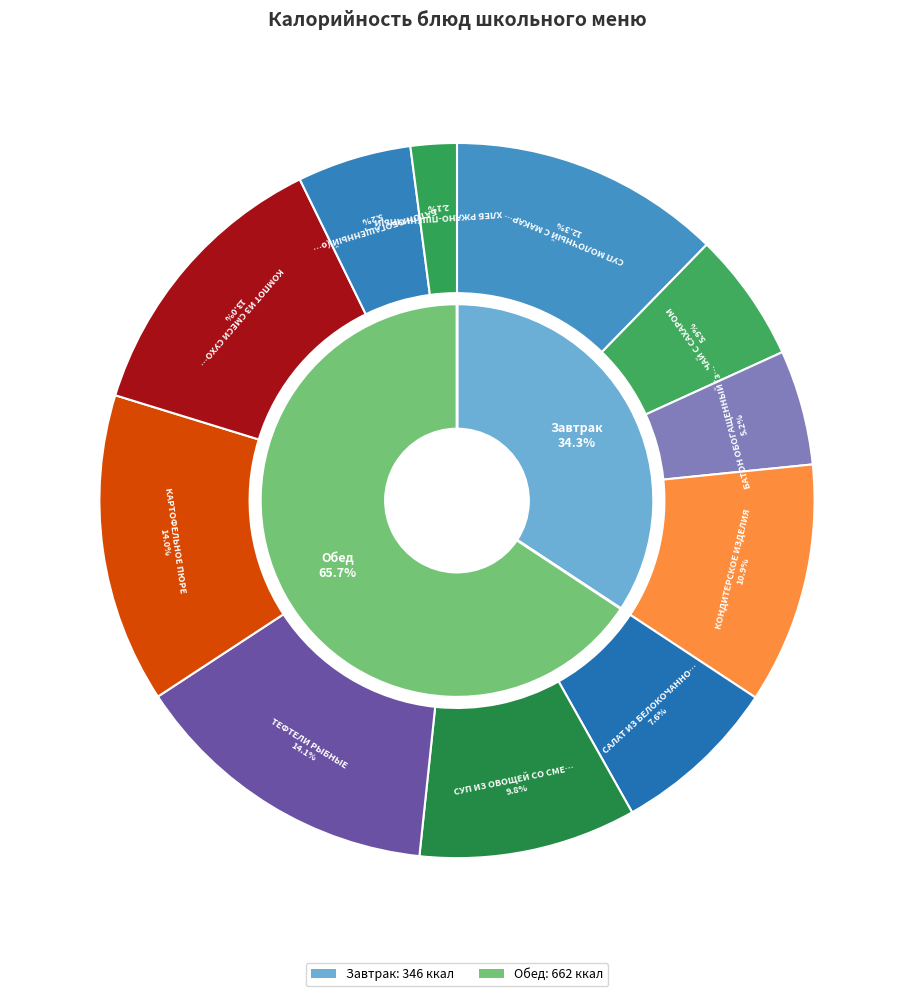

Count the number of slices in the pie.

11